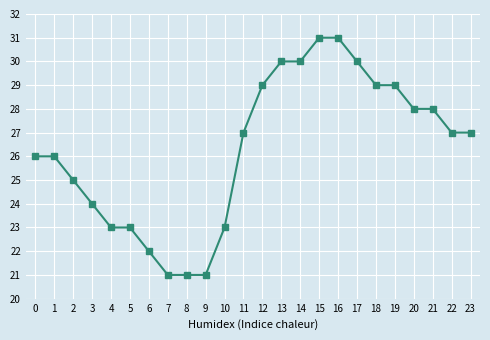

What is the minimum value shown in the chart?

21